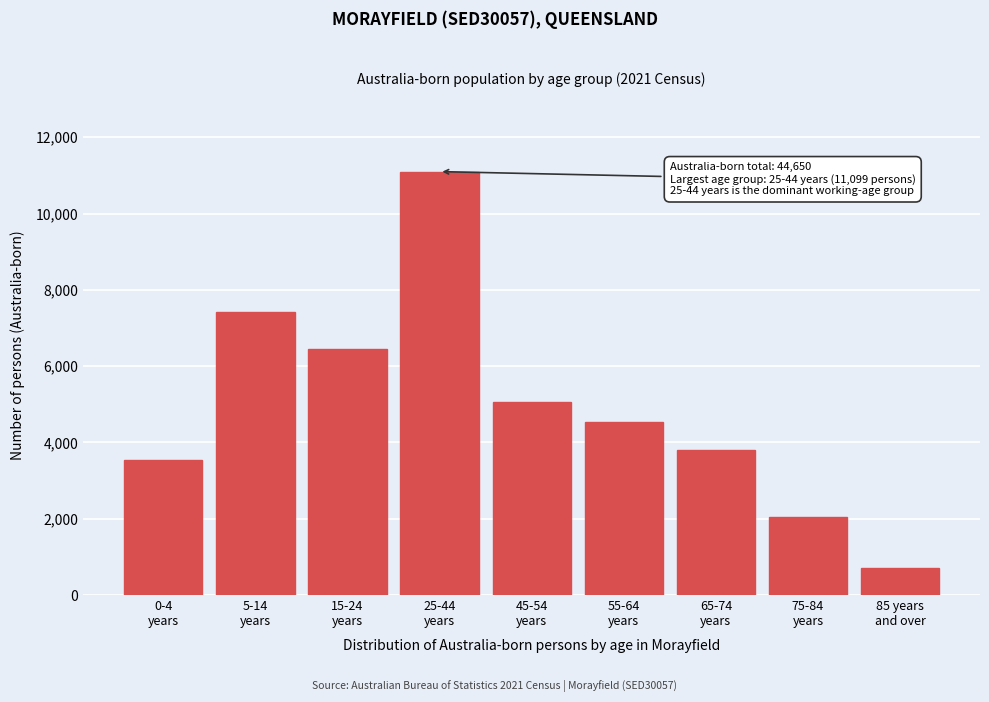

Reading left to right, list all the values displayed in this chart.

3527	7424	6458	11099	5072	4523	3794	2033	720